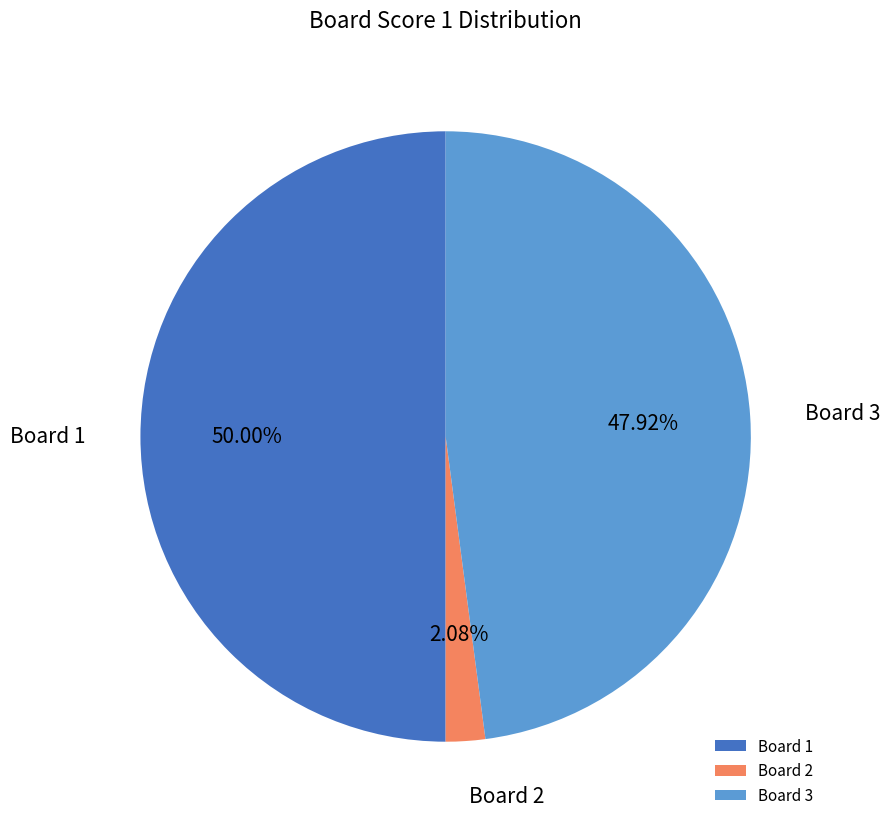

To the nearest percent, what is the average slice percentage?

33%